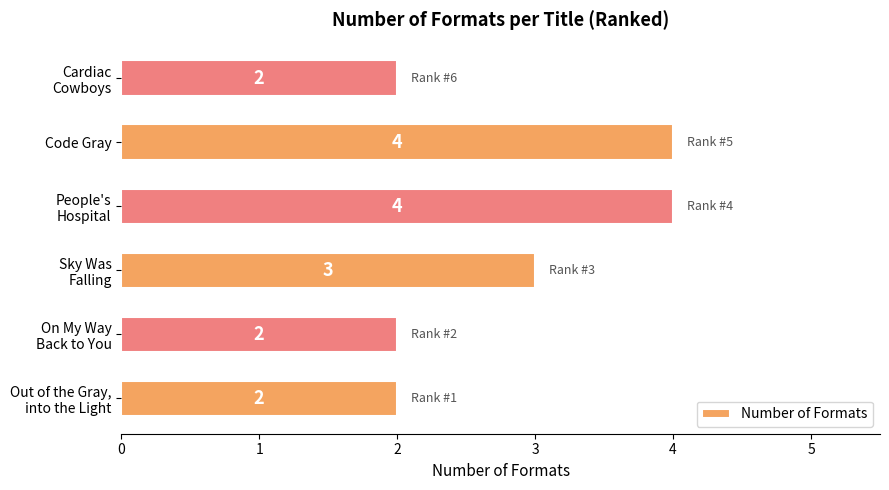

Is it true that the value at Code Gray is 4?

True